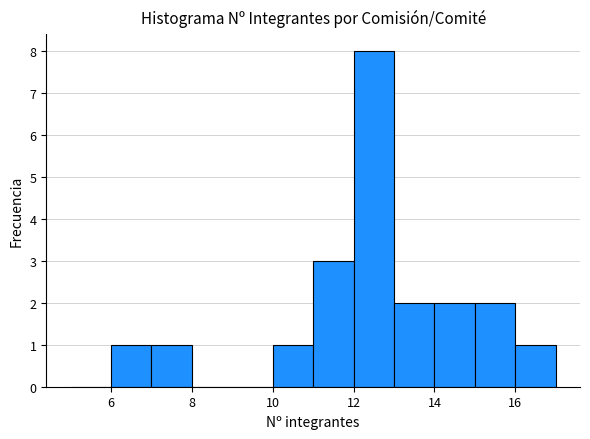

Which range on the x-axis has the tallest bar?

12 to 13